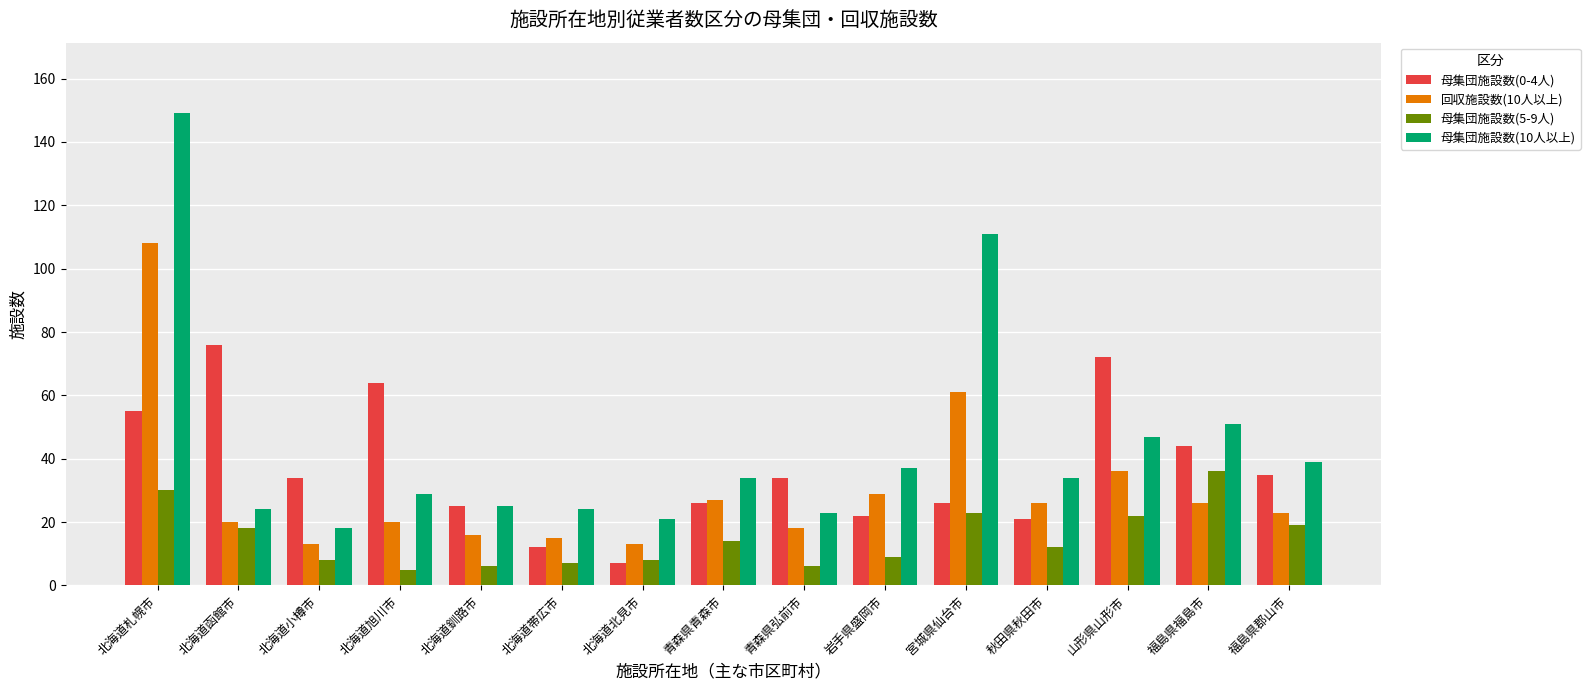

Reading right to left, list all the values displayed in this chart.

母集団施設数(0-4人): 福島県郡山市=35	福島県福島市=44	山形県山形市=72	秋田県秋田市=21	宮城県仙台市=26	岩手県盛岡市=22	青森県弘前市=34	青森県青森市=26	北海道北見市=7	北海道帯広市=12	北海道釧路市=25	北海道旭川市=64	北海道小樽市=34	北海道函館市=76	北海道札幌市=55
回収施設数(10人以上): 福島県郡山市=23	福島県福島市=26	山形県山形市=36	秋田県秋田市=26	宮城県仙台市=61	岩手県盛岡市=29	青森県弘前市=18	青森県青森市=27	北海道北見市=13	北海道帯広市=15	北海道釧路市=16	北海道旭川市=20	北海道小樽市=13	北海道函館市=20	北海道札幌市=108
母集団施設数(5-9人): 福島県郡山市=19	福島県福島市=36	山形県山形市=22	秋田県秋田市=12	宮城県仙台市=23	岩手県盛岡市=9	青森県弘前市=6	青森県青森市=14	北海道北見市=8	北海道帯広市=7	北海道釧路市=6	北海道旭川市=5	北海道小樽市=8	北海道函館市=18	北海道札幌市=30
母集団施設数(10人以上): 福島県郡山市=39	福島県福島市=51	山形県山形市=47	秋田県秋田市=34	宮城県仙台市=111	岩手県盛岡市=37	青森県弘前市=23	青森県青森市=34	北海道北見市=21	北海道帯広市=24	北海道釧路市=25	北海道旭川市=29	北海道小樽市=18	北海道函館市=24	北海道札幌市=149